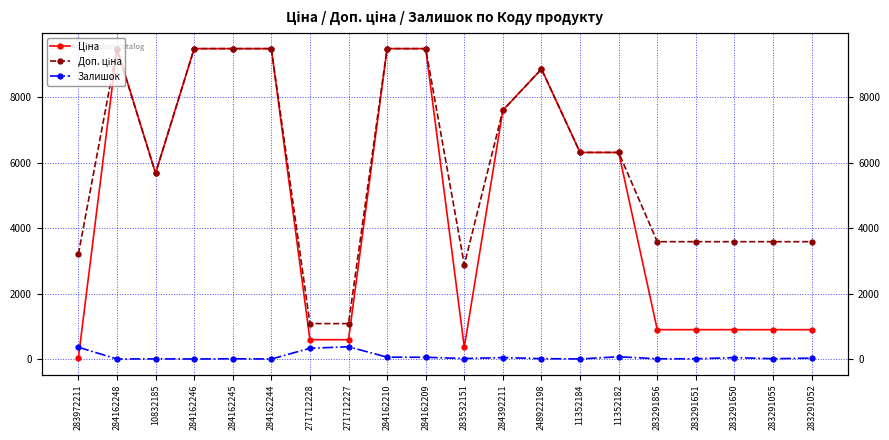

What is the sum of all Ціна values?

97676.1